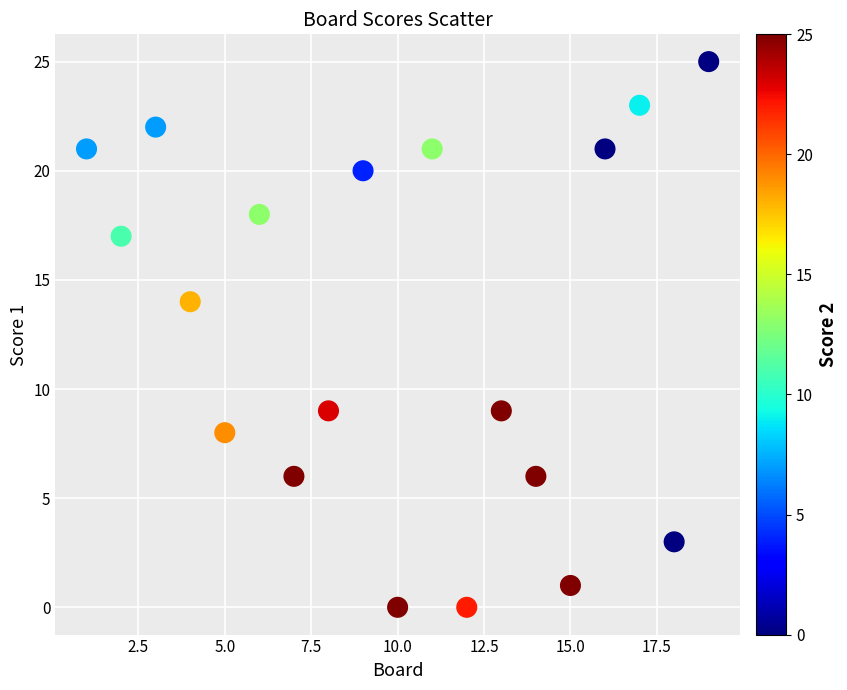

What Y value in the scatter plot is closest to 12?

14